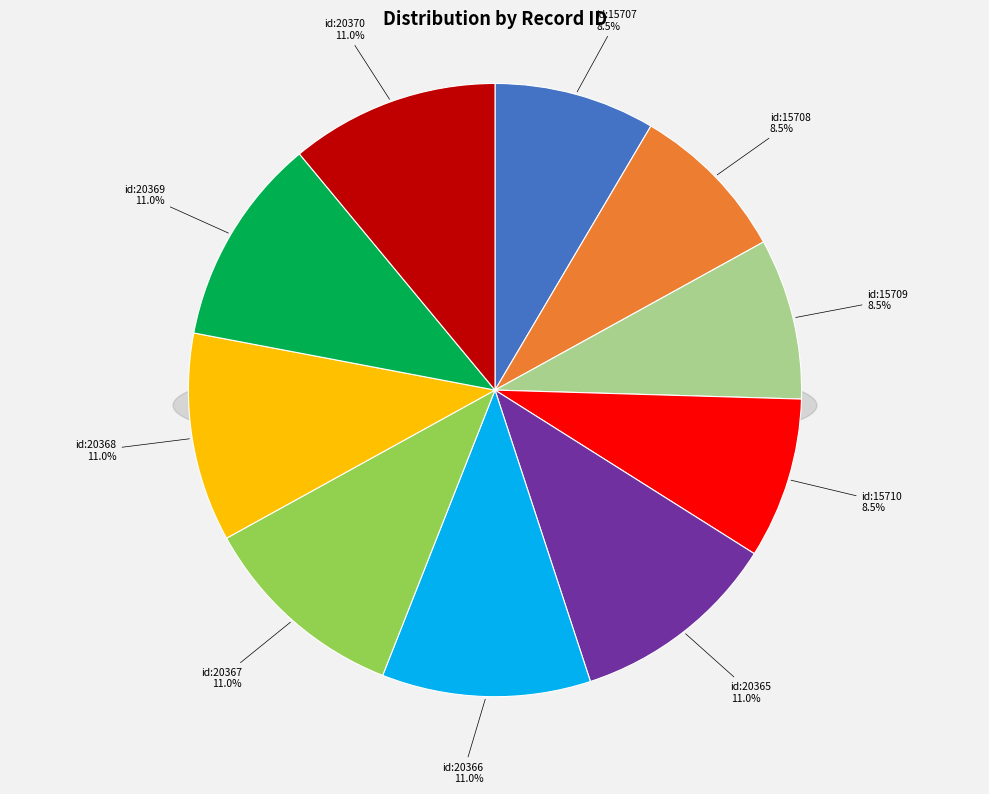

To the nearest percent, what is the average slice percentage?

10%